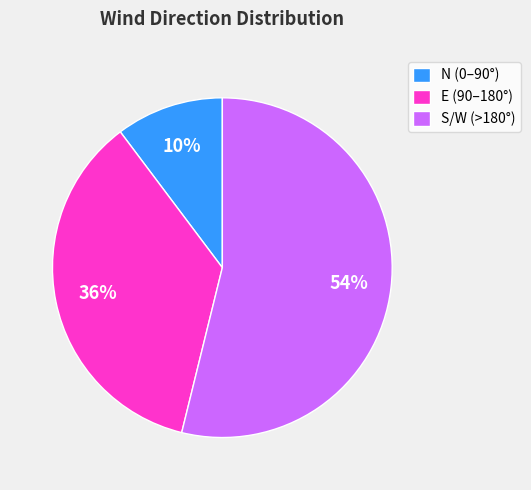

To the nearest percent, what percentage of the pie is S/W (>180°)?

54%